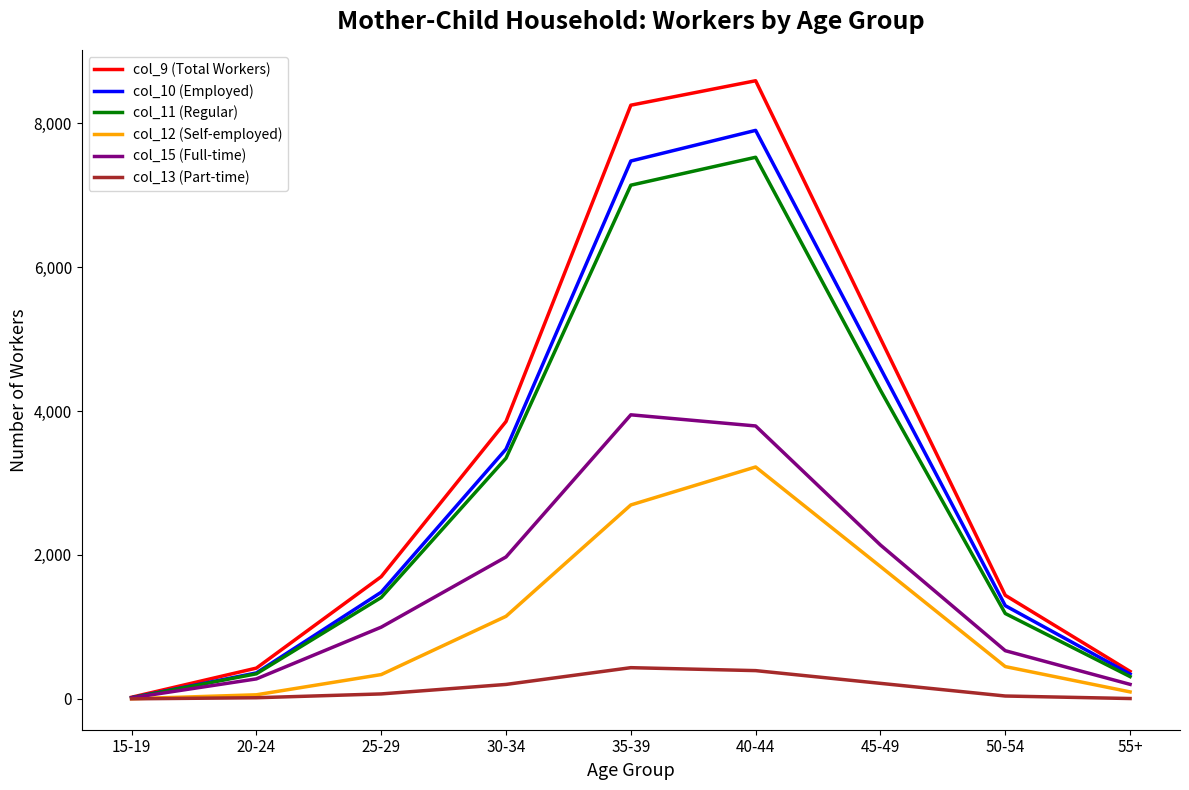

What is the maximum value shown in the chart?

8592